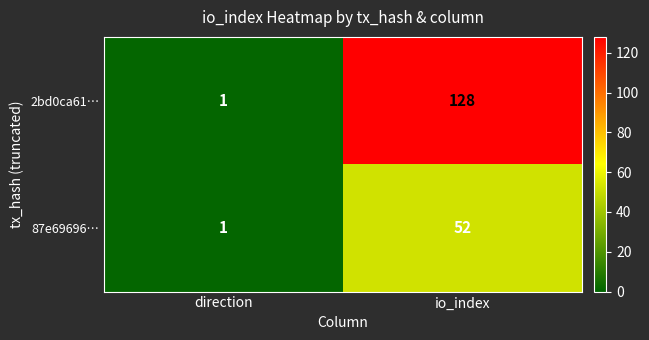

List the labels in order of 2bd0ca61… value, largest first.

io_index, direction